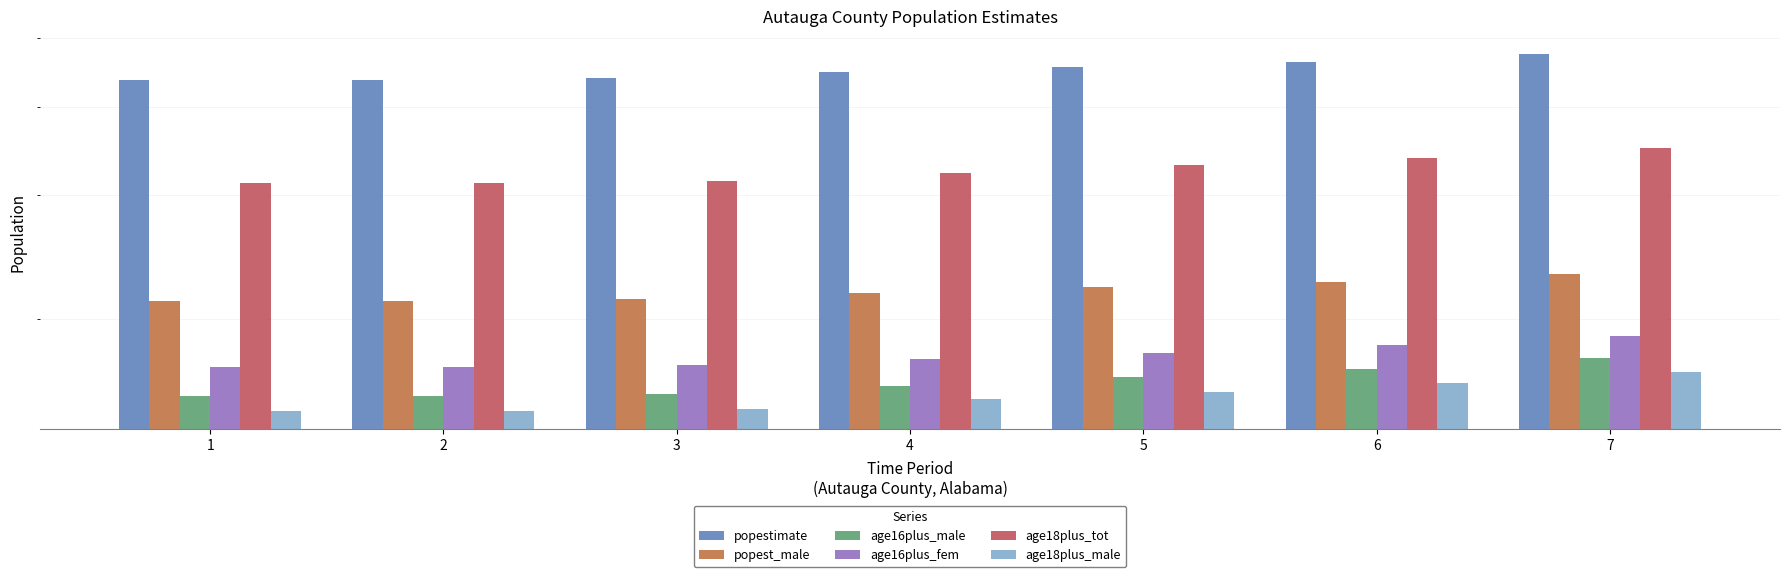

How many values in the popestimate series are below 44735?

3